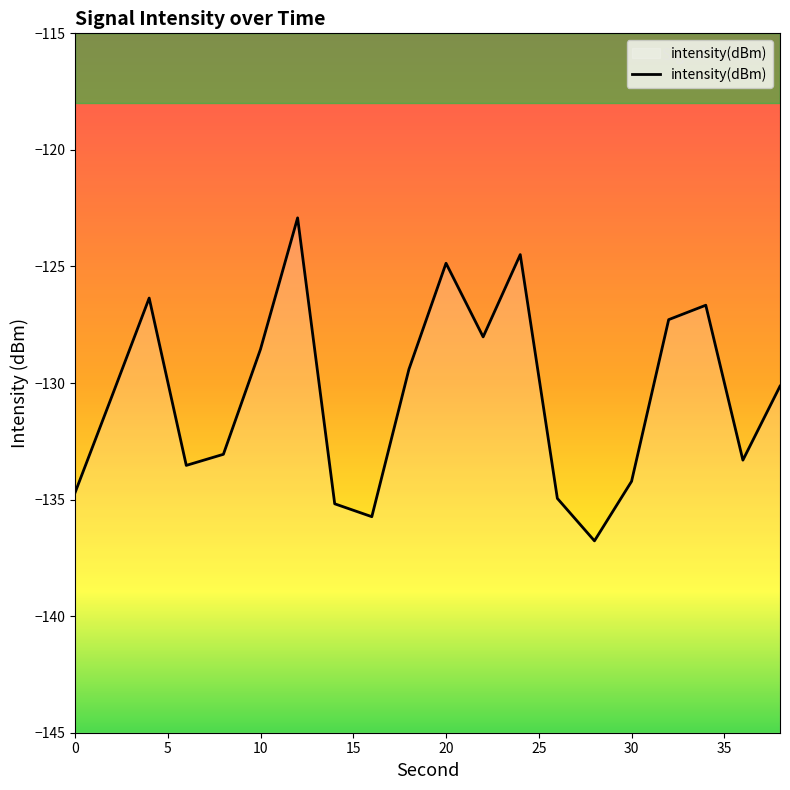

What is the smallest value displayed?

-136.8